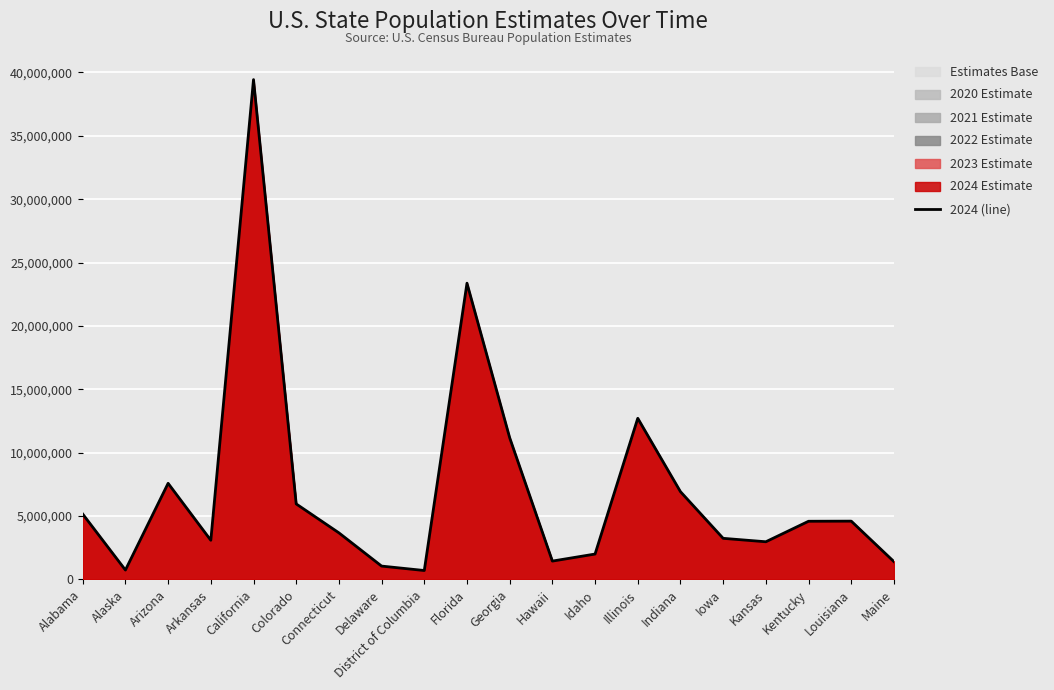

Where is the first local minimum?

Alaska